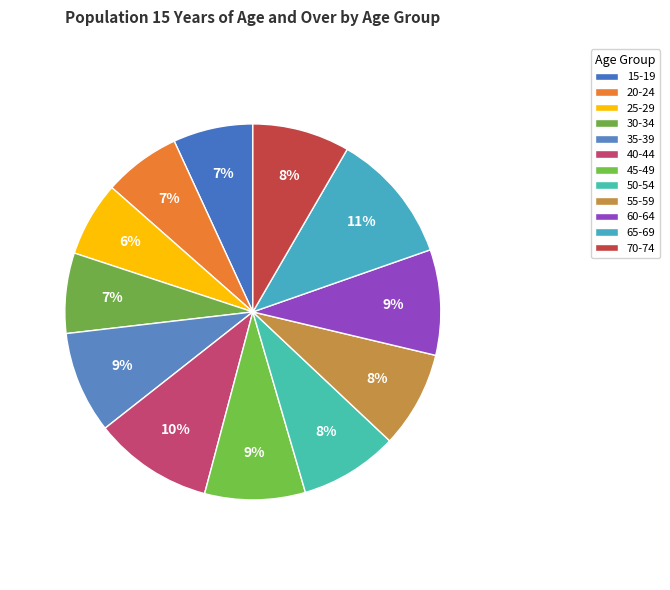

How many slices are in this pie chart?

12